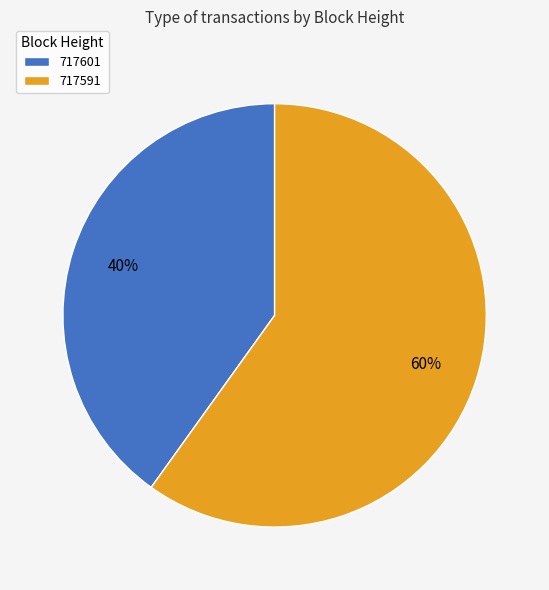

What is the largest slice in the pie chart?

717591